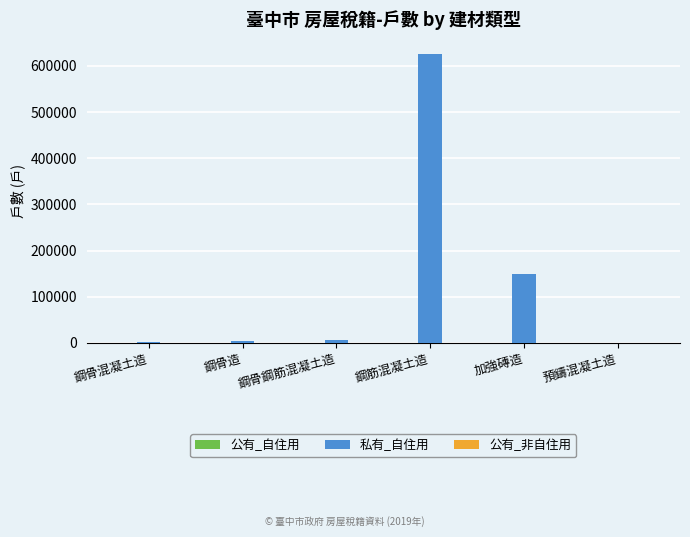

Between 鋼骨造 and 鋼筋混凝土造, which series saw the biggest shift?

私有_自住用